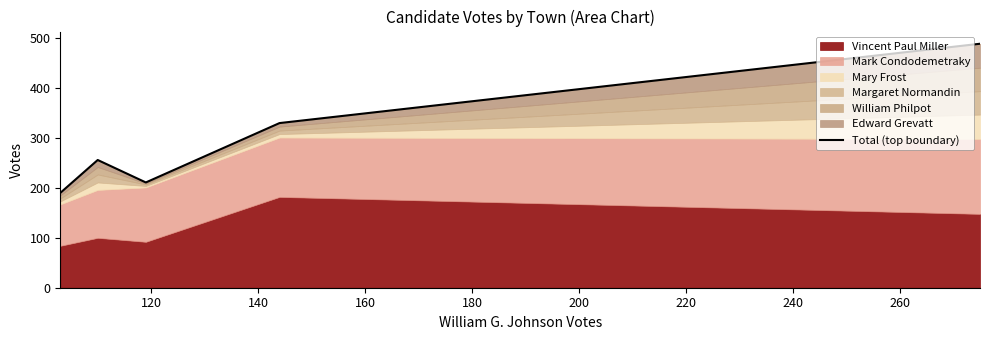

How many points are lower than both their immediate neighbors (excluding endpoints)?

1